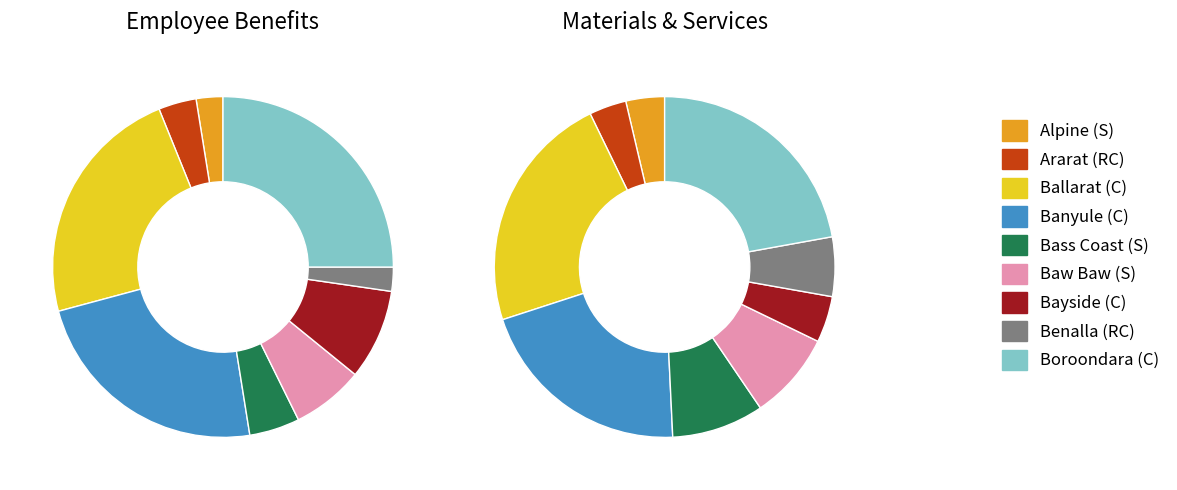

Which series has the widest spread of values?

Employee Benefits